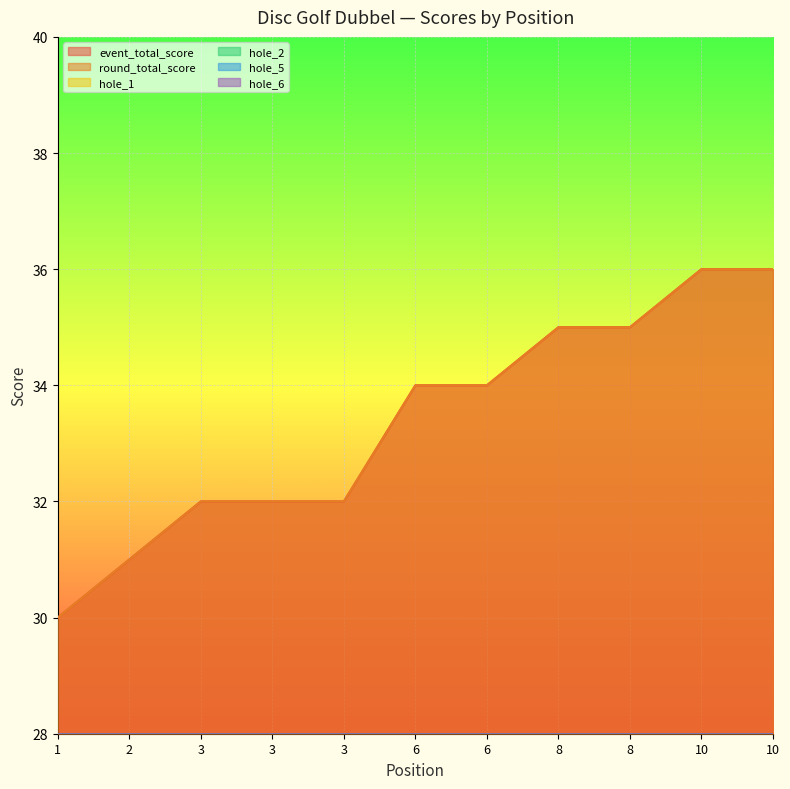

The value of hole_2 at 6 is 3. True or false?

False